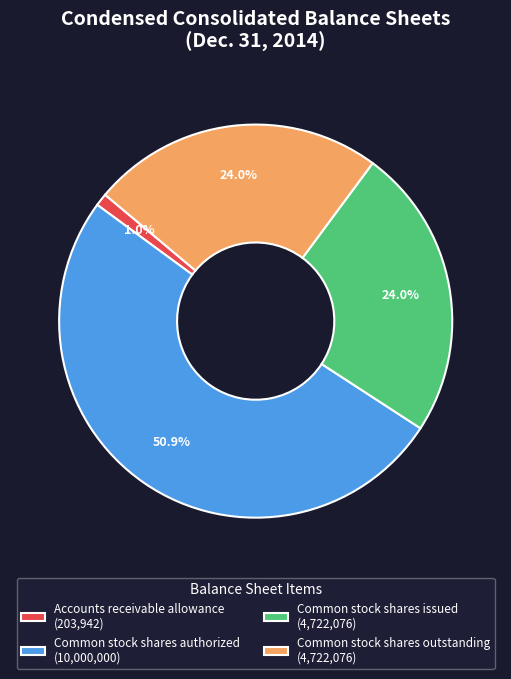

To the nearest percent, what percentage of the pie is Common stock shares authorized?

51%